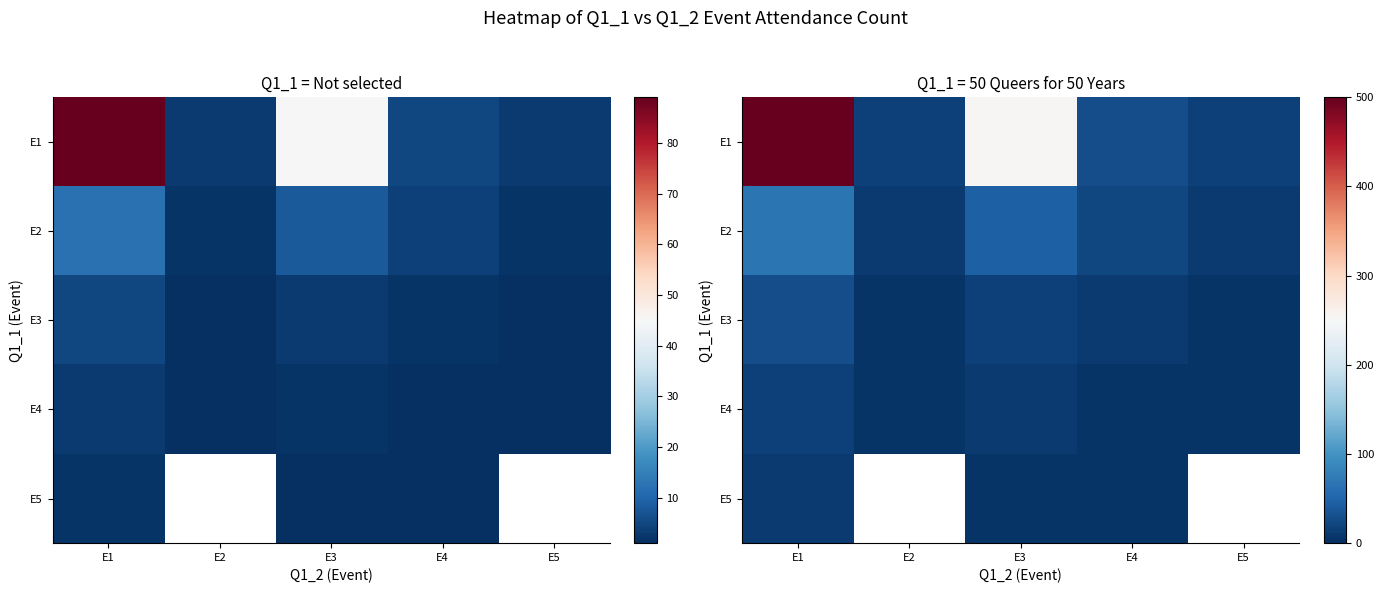

At how many categories does at least one series exceed 330?

1